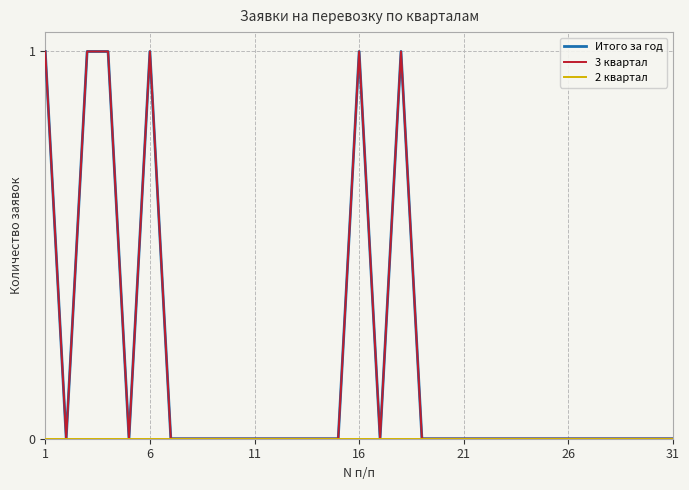

Which series has the largest total across all categories?

Итого за год